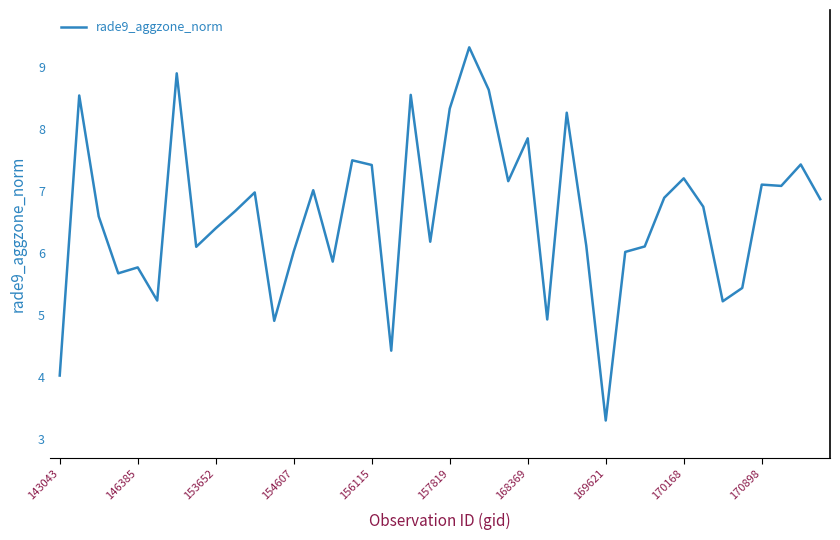

What is the greatest value displayed?

9.3